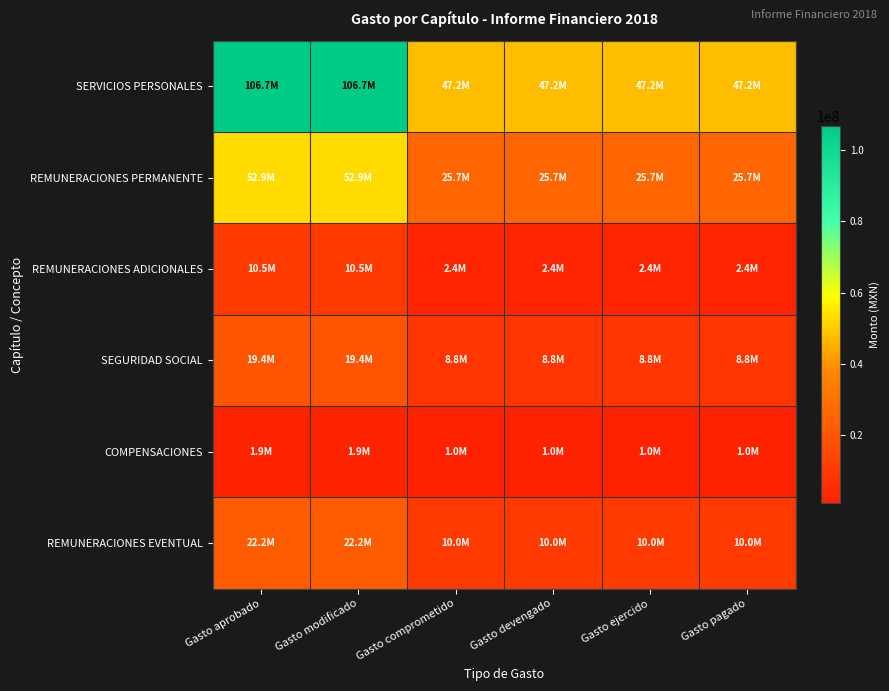

What is the total value across all series at Gasto ejercido?

95215990.1